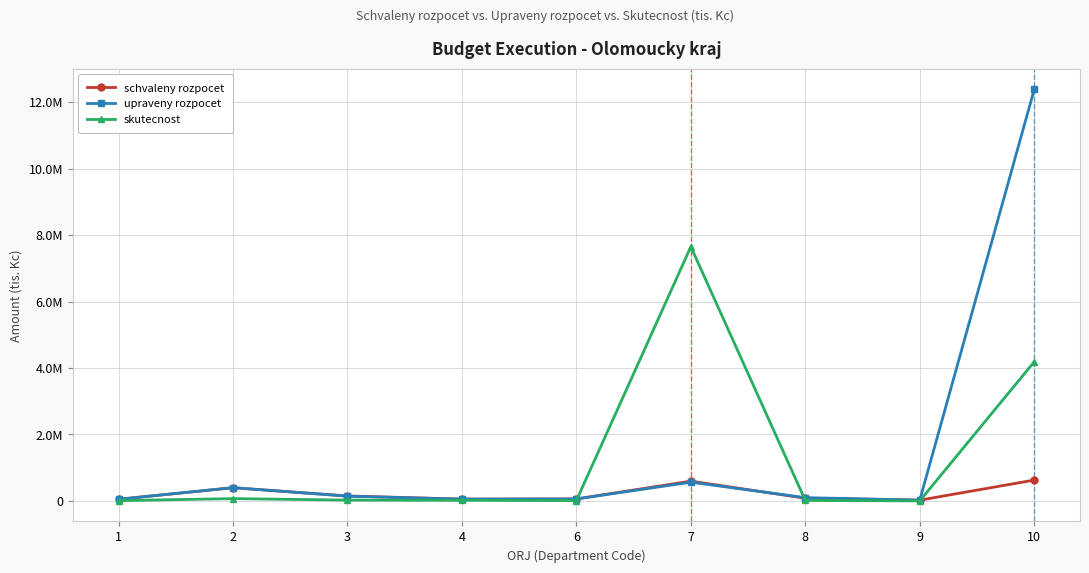

What is the difference between the second highest and second lowest values in the upraveny rozpocet series?

514351